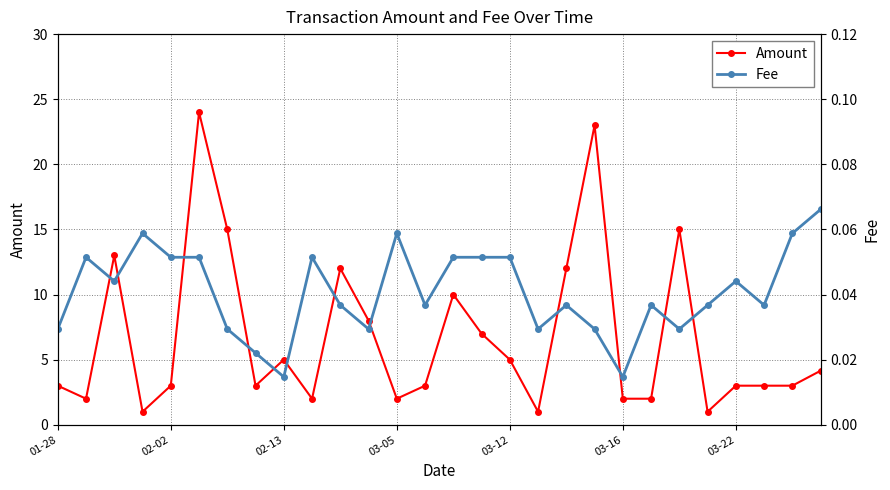

Which series has the widest spread of values?

Amount